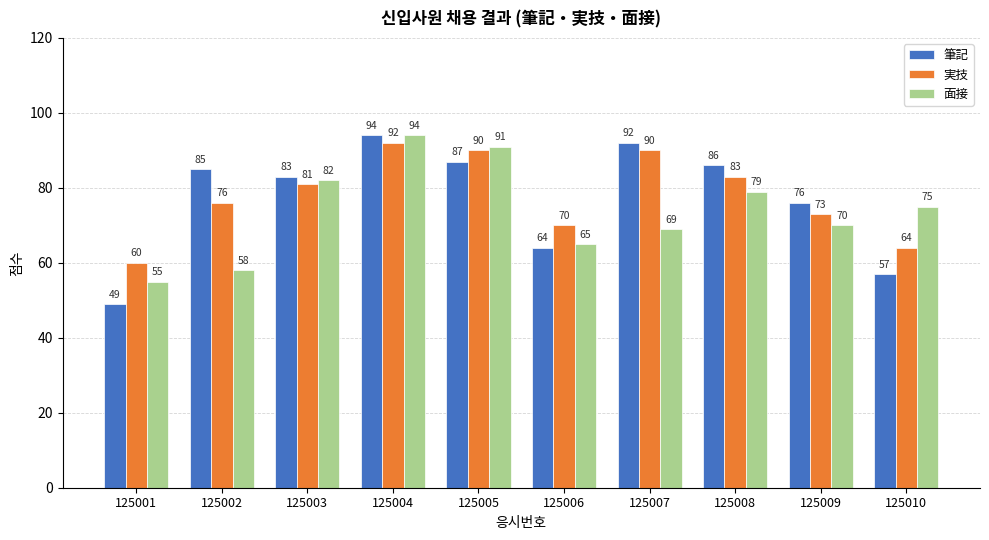

What is the total value across all series at 125007?

251